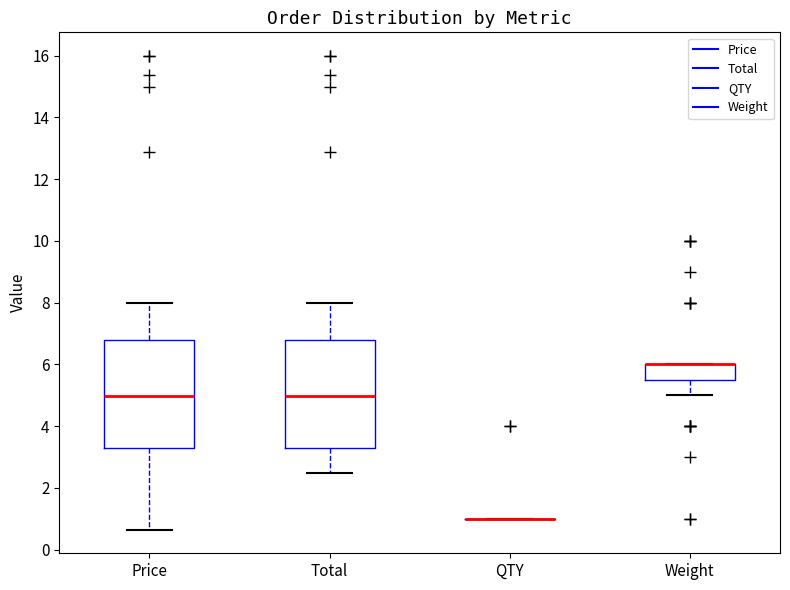

Reading left to right, read every box against the y-axis: the position of its median line, the range the box covers, and the ends of its whiskers. The values are not printed on the chart, so give them approximately, as read against the axis.

Price: median 5.0, box 3.2 to 6.8, whiskers 0.6 to 8.0
Total: median 5.0, box 3.2 to 6.8, whiskers 2.4 to 8.0
QTY: box collapsed to a line at 1.0, whiskers 1.0 to 1.0
Weight: median 6.0 (drawn on the box's upper edge), box 5.6 to 6.0, whiskers 5.0 to 6.0